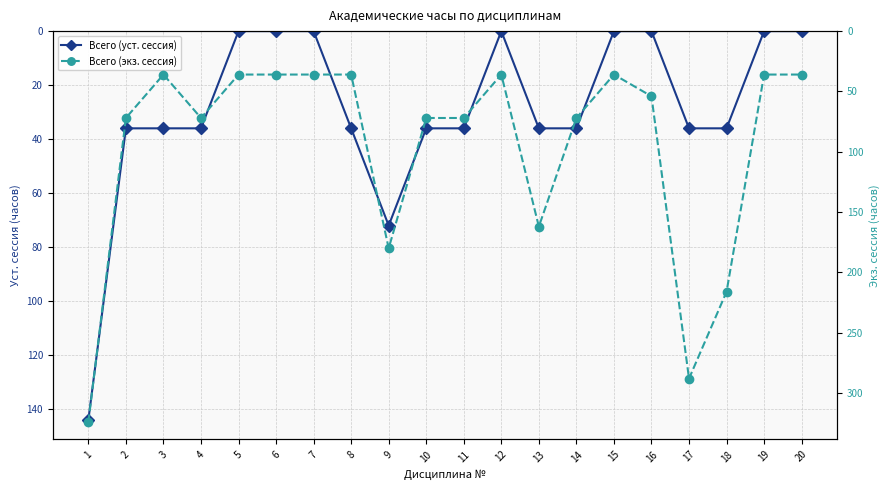

The Всего (экз. сессия) series shows 14 at 6. True or false?

False